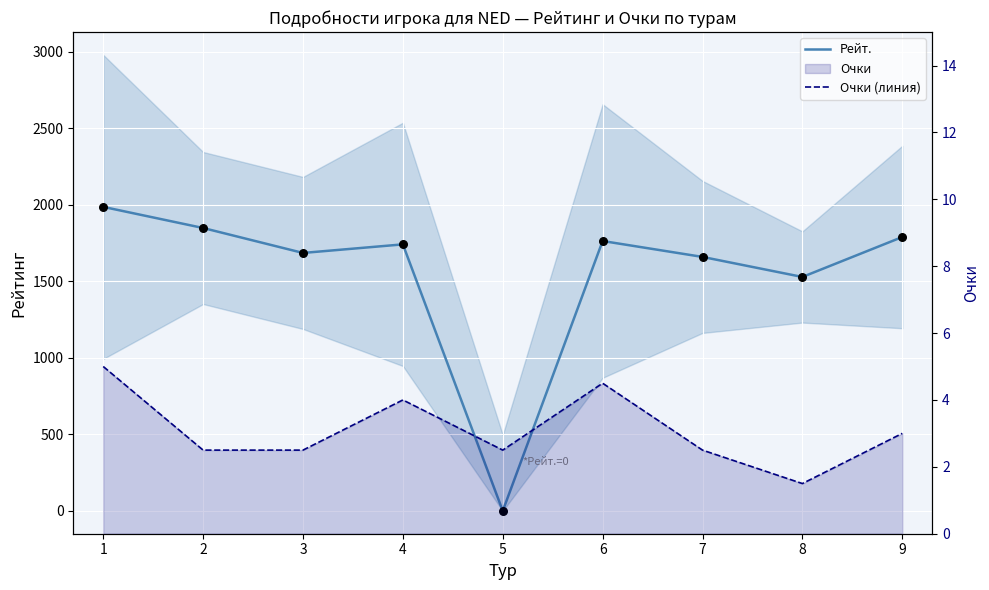

Which series has the largest total across all categories?

Рейт.